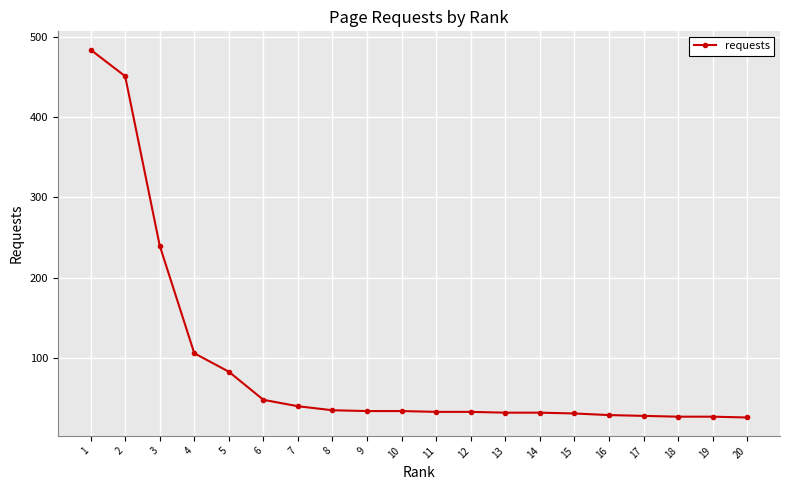

Is it true that the value at 7 is 59?

False